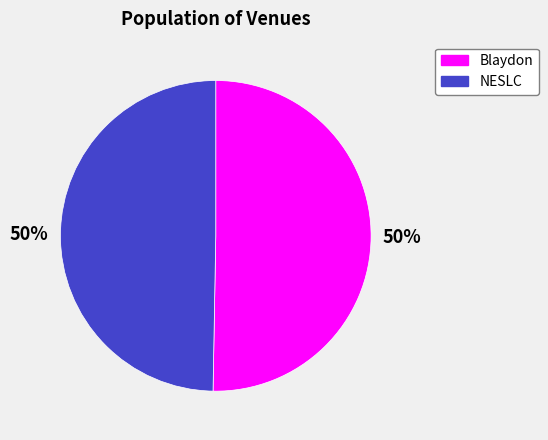

What is the ratio of the value at NESLC to the value at Blaydon?

1.0